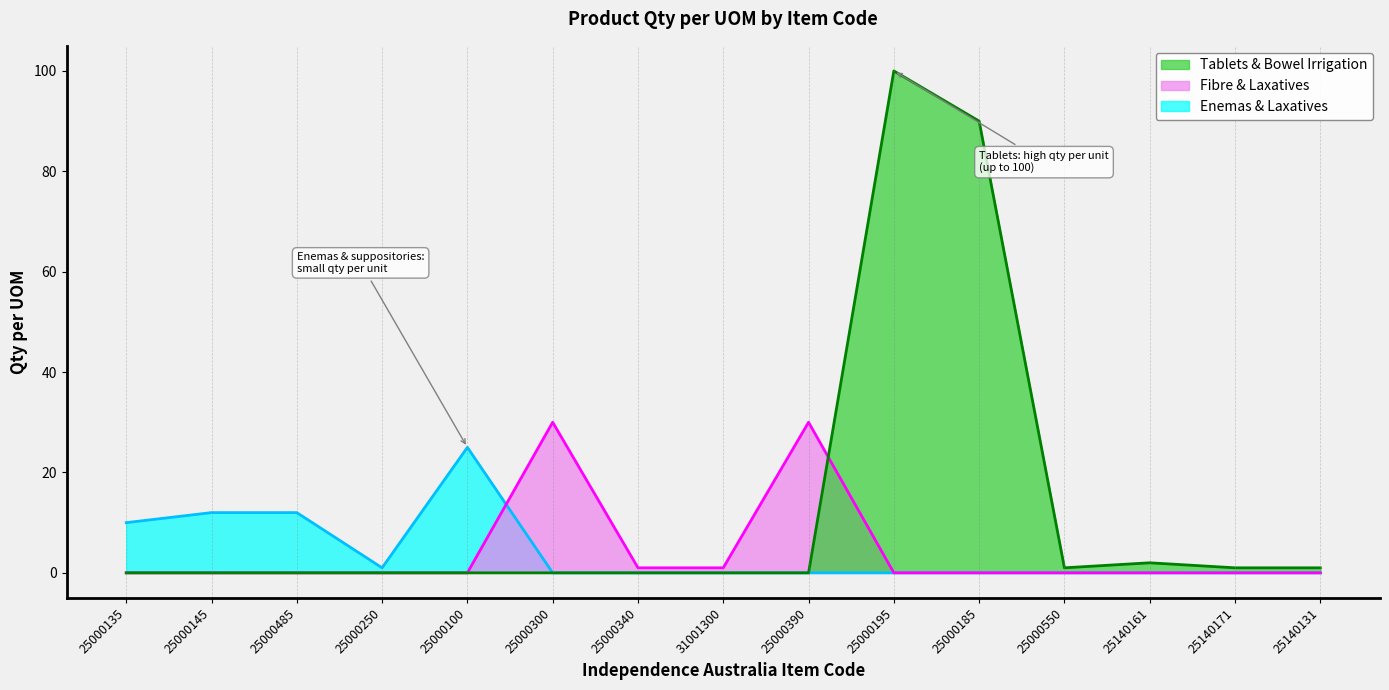

What is the maximum value shown in the chart?

100